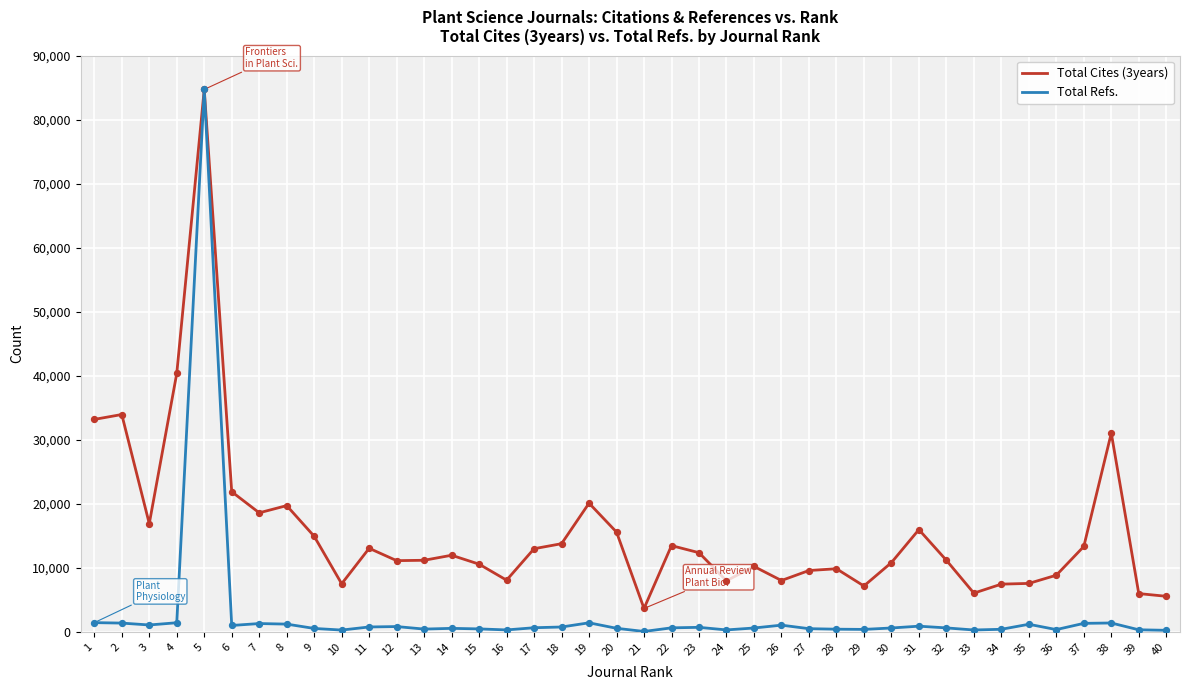

Which series has the largest total across all categories?

Total Cites (3years)